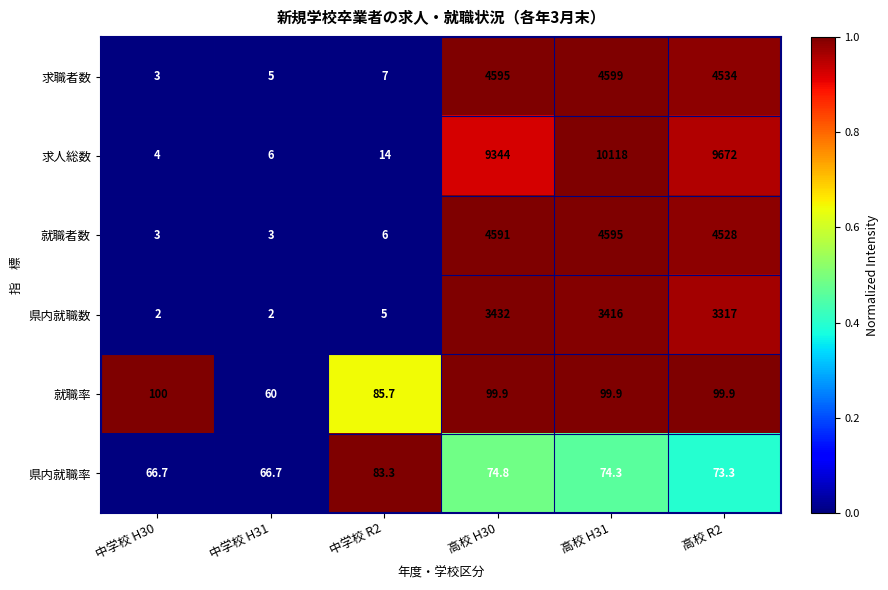

What is the sum of all 求人総数 values?

29158.0